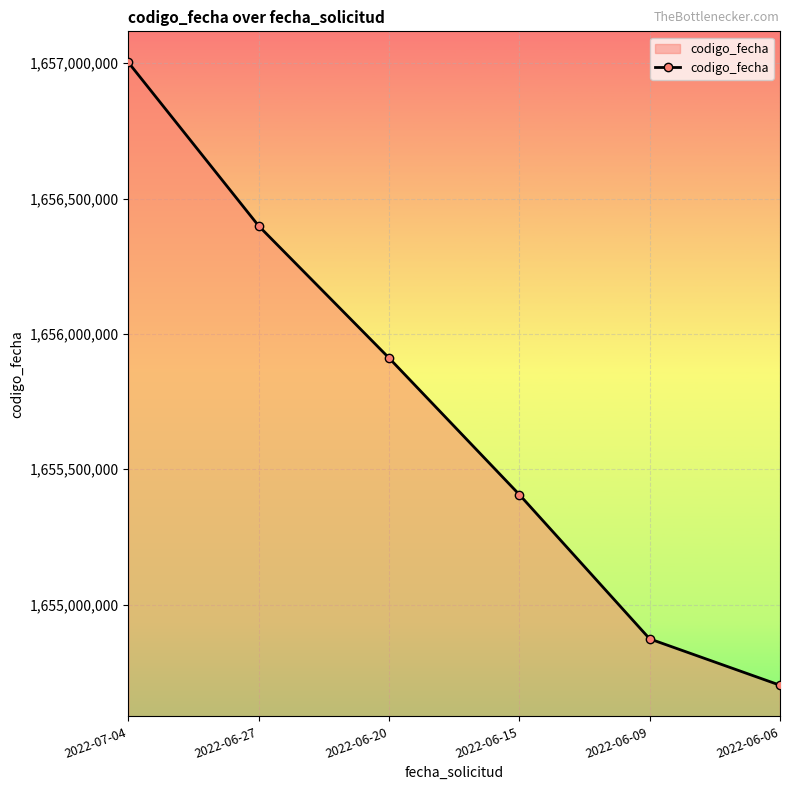

What is the greatest value displayed?

1657002662